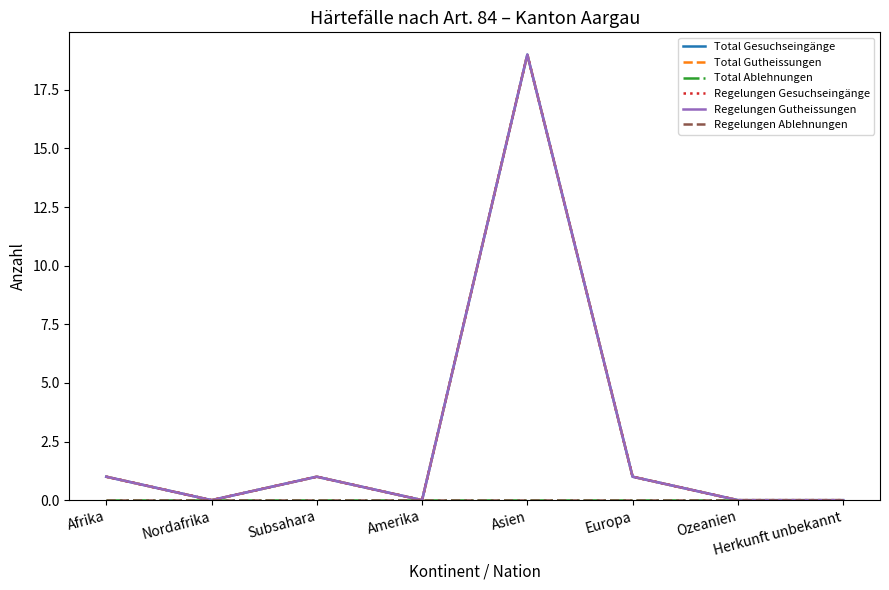

Does the chart display data point markers on the line(s)?

No